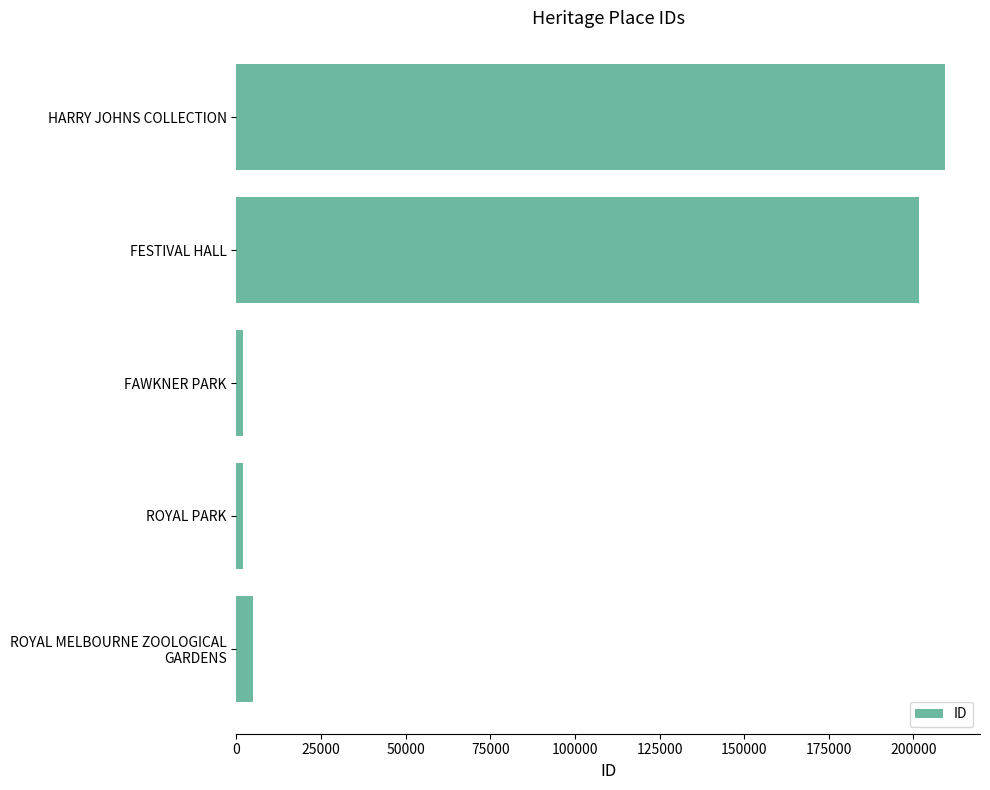

Which has a higher value, ROYAL PARK or FESTIVAL HALL?

FESTIVAL HALL